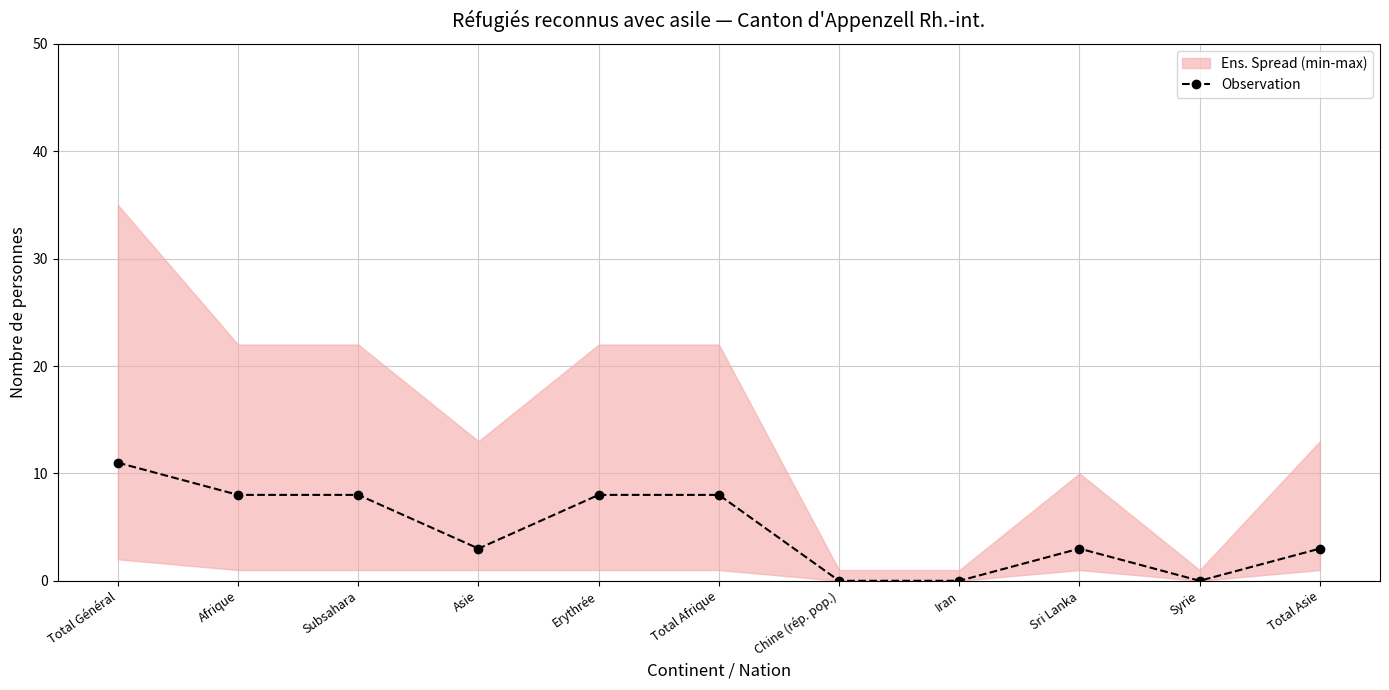

Reading right to left, extract all data points from this chart.

3	0	3	0	0	8	8	3	8	8	11